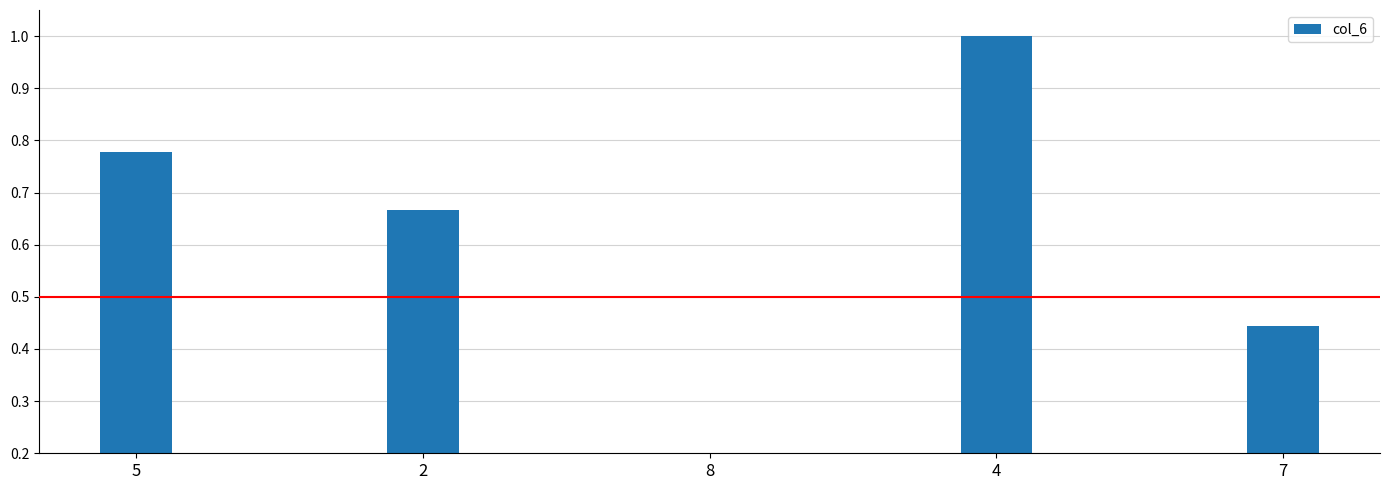

What is the greatest value displayed?

1.0